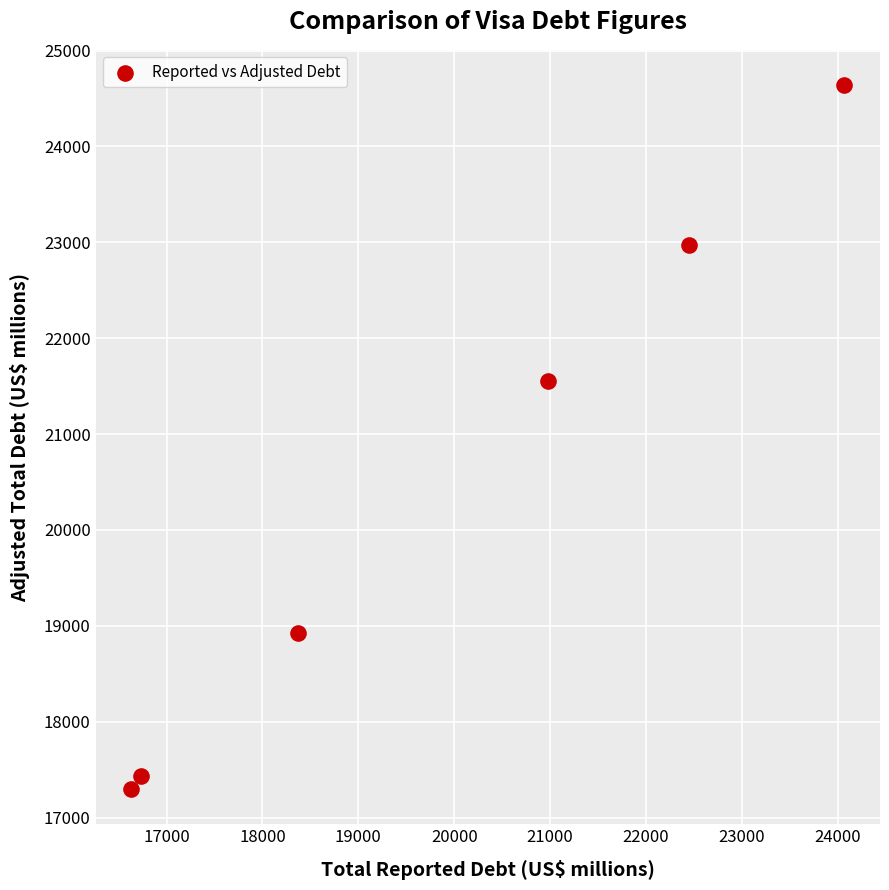

What is the range of X values (max minus min)?

7440